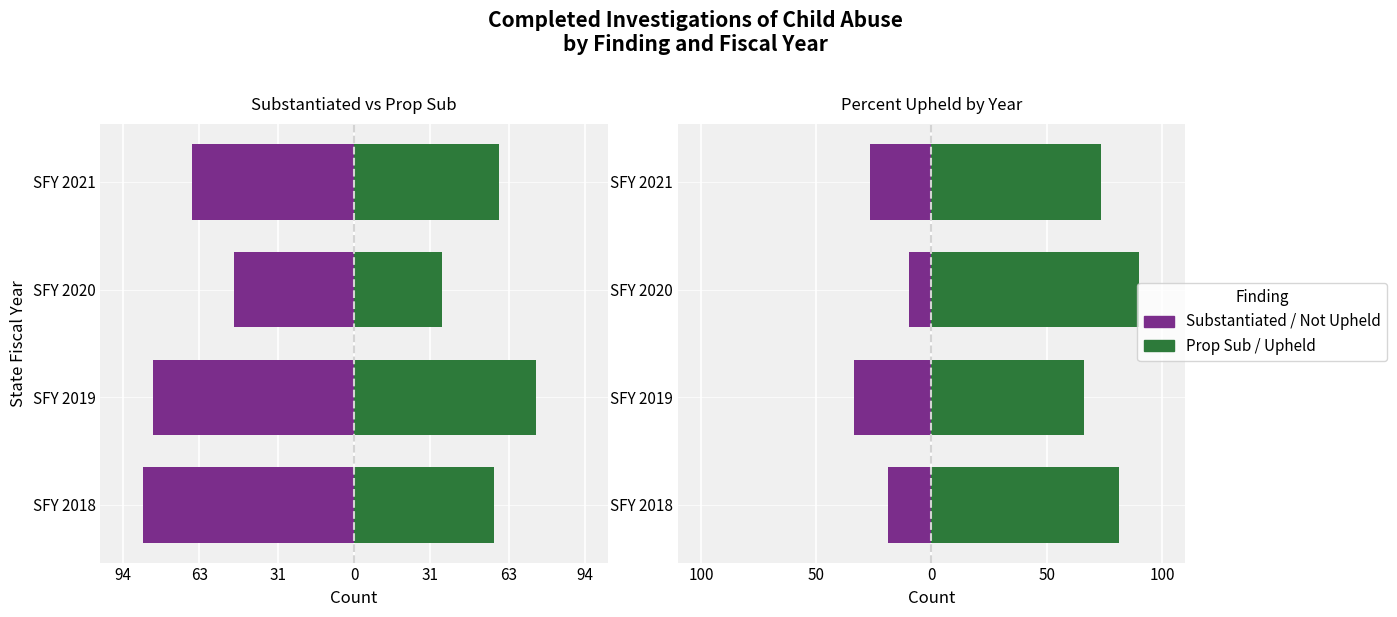

Which series has the widest spread of values?

Prop Sub